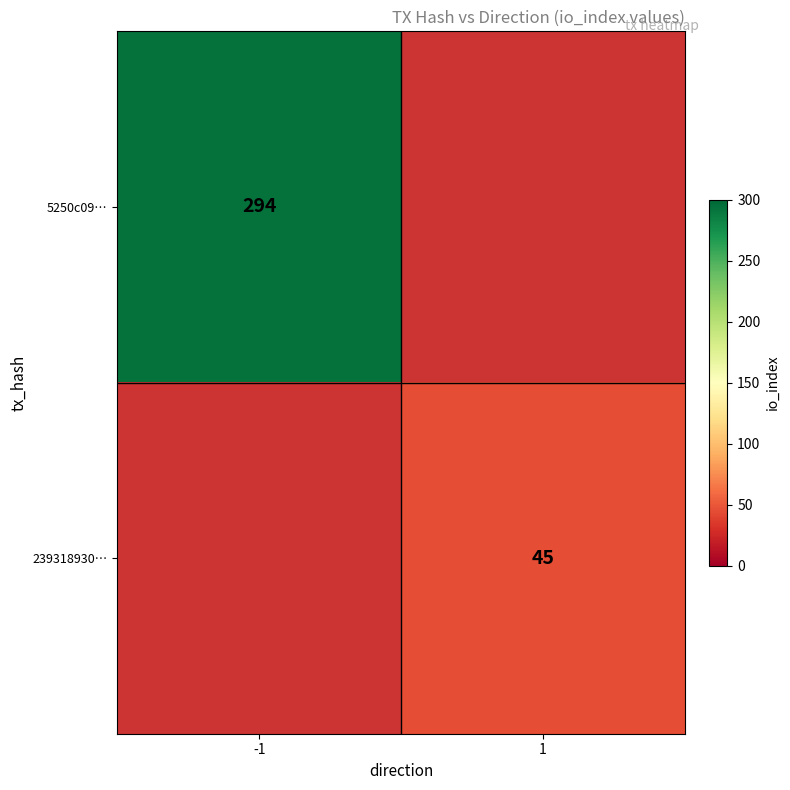

Between -1 and 1, which is larger?

-1